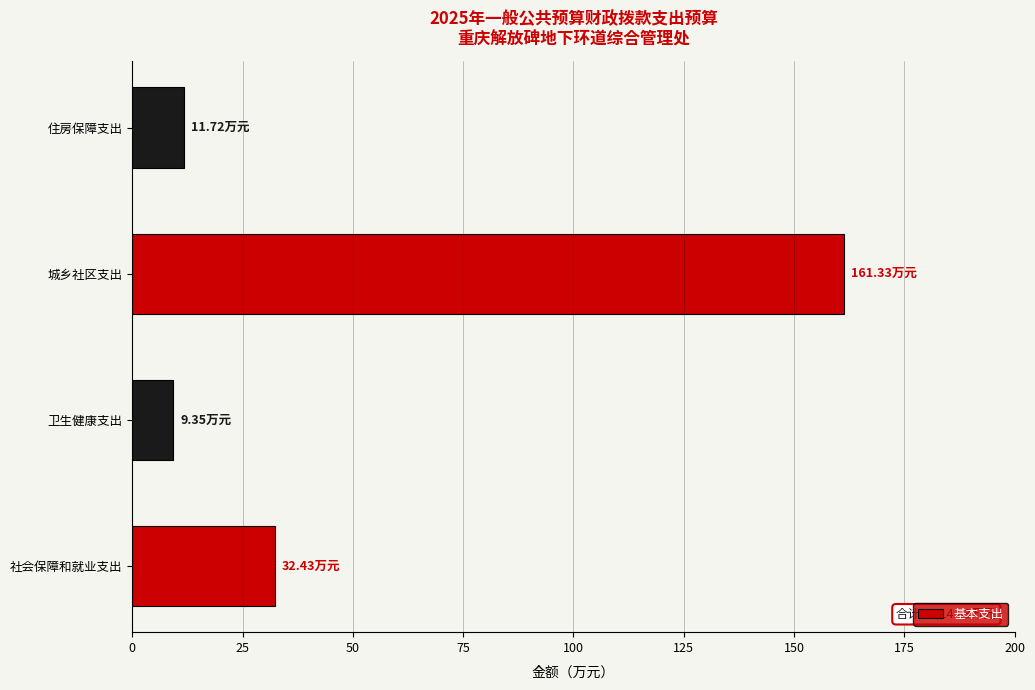

What is the difference between the maximum and minimum values?

152.0